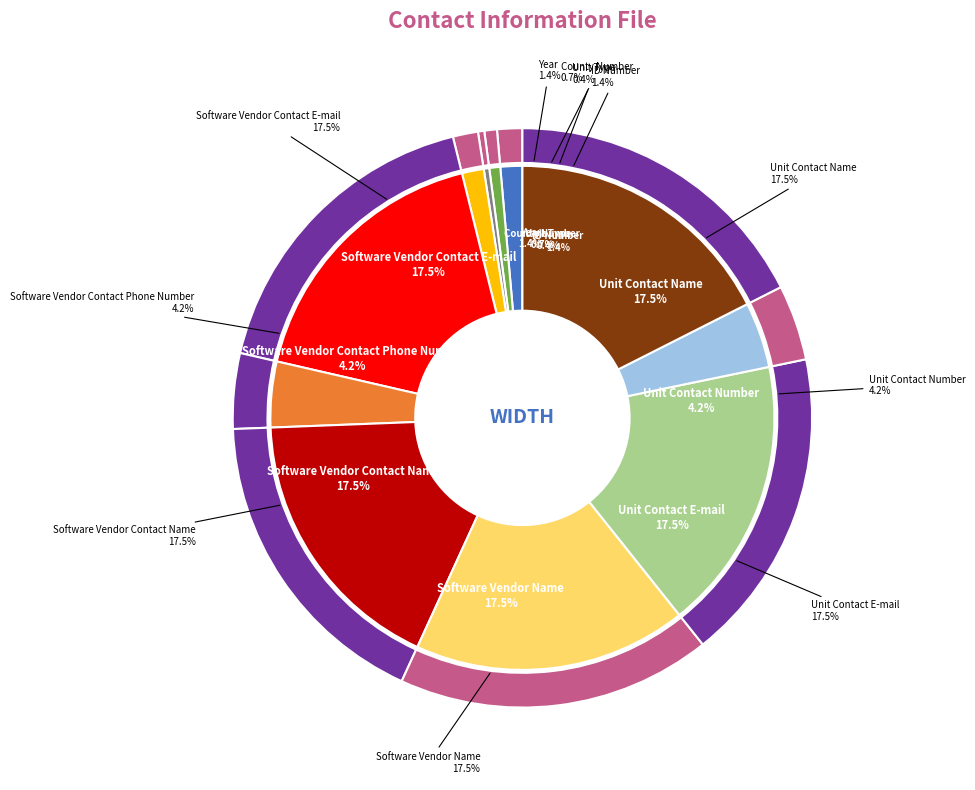

Rank the categories by value from lowest to highest.

Unit Type, County Number, Year, ID Number, Unit Contact Number, Software Vendor Contact Phone Number, Unit Contact Name, Unit Contact E-mail, Software Vendor Name, Software Vendor Contact Name, Software Vendor Contact E-mail